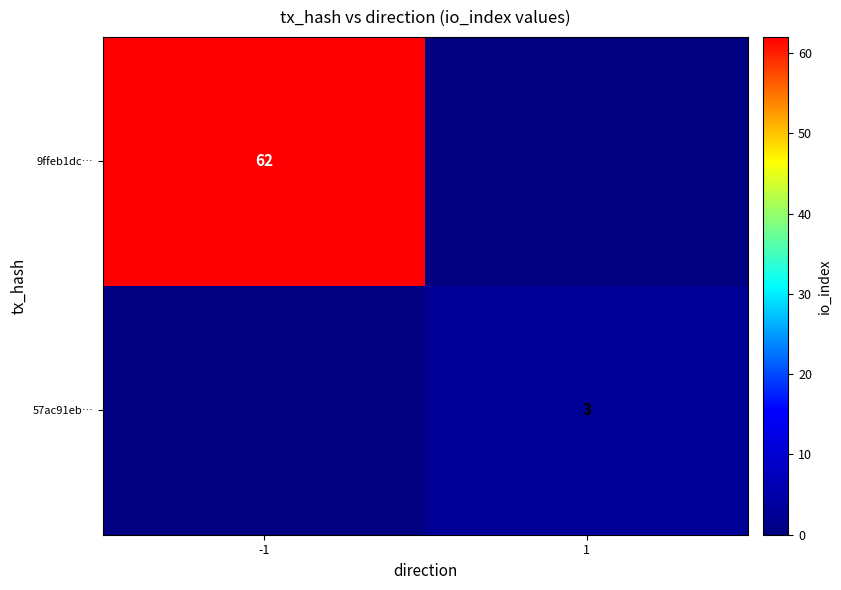

The 57ac91eb… series shows 1 at 1. True or false?

False